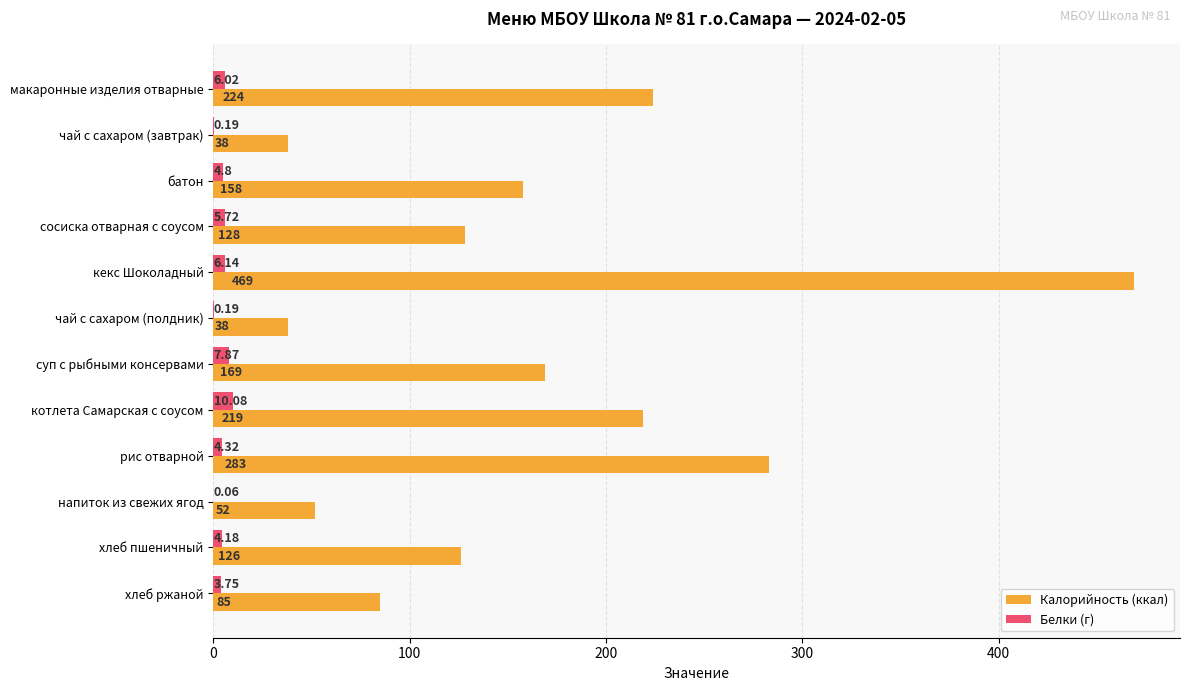

At which label is Белки (г) closest to 5?

батон